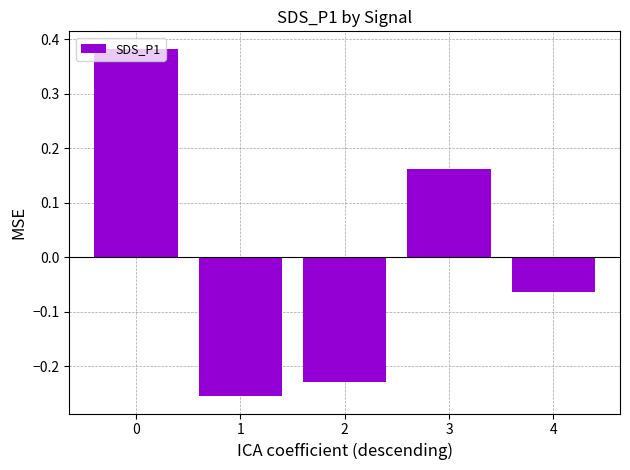

Which category has the highest value across all series?

0